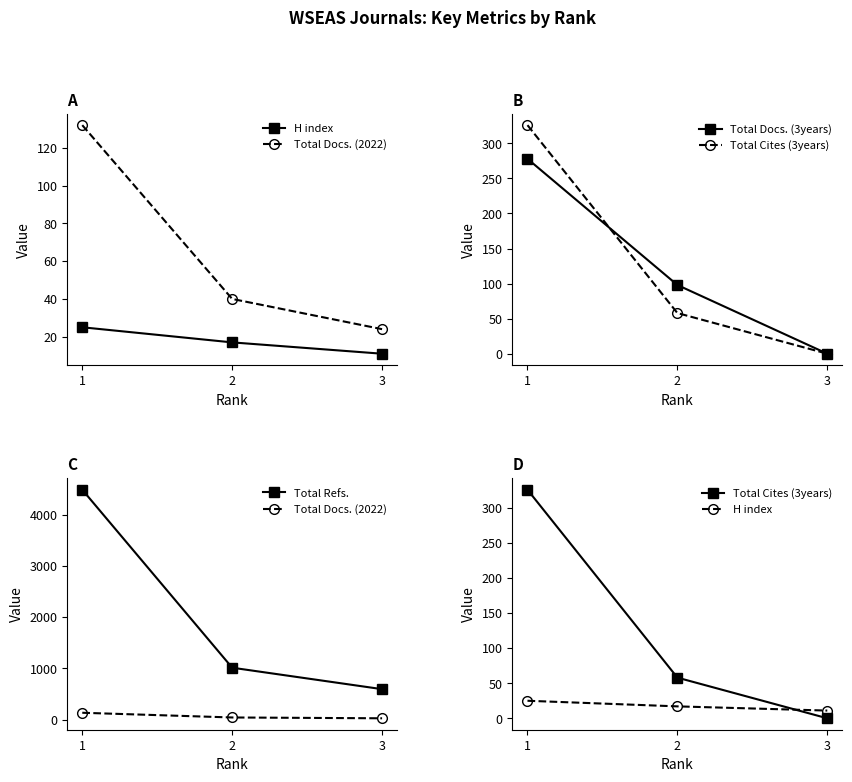

True or false: Total Refs. has a value of 593 at 3.

True